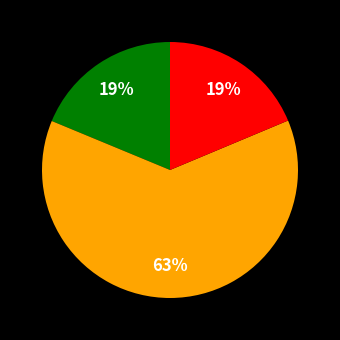

To the nearest percent, what is the difference between the largest and smallest slice percentages?

44%